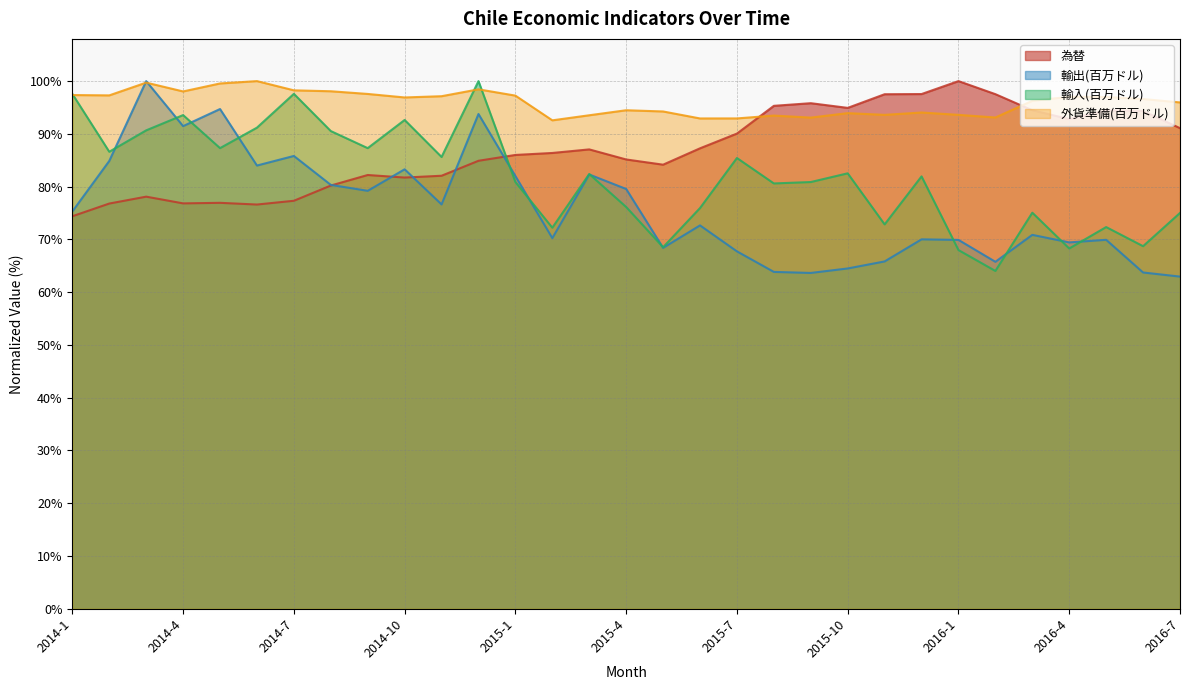

At how many categories does at least one series exceed 90?

31